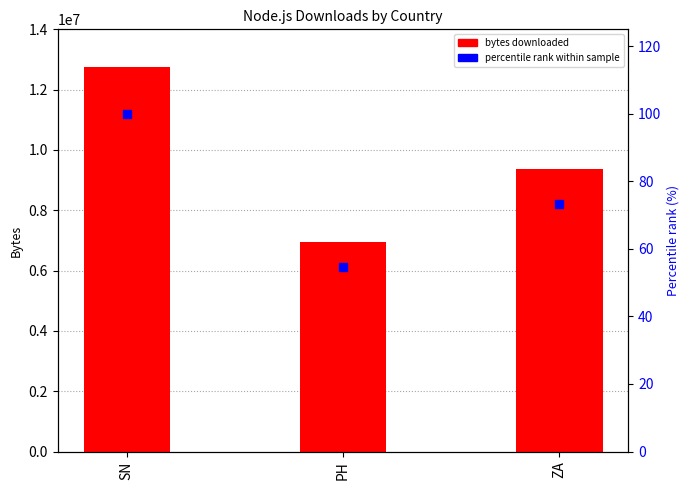

What is the label of the 2nd bar from the left?

PH